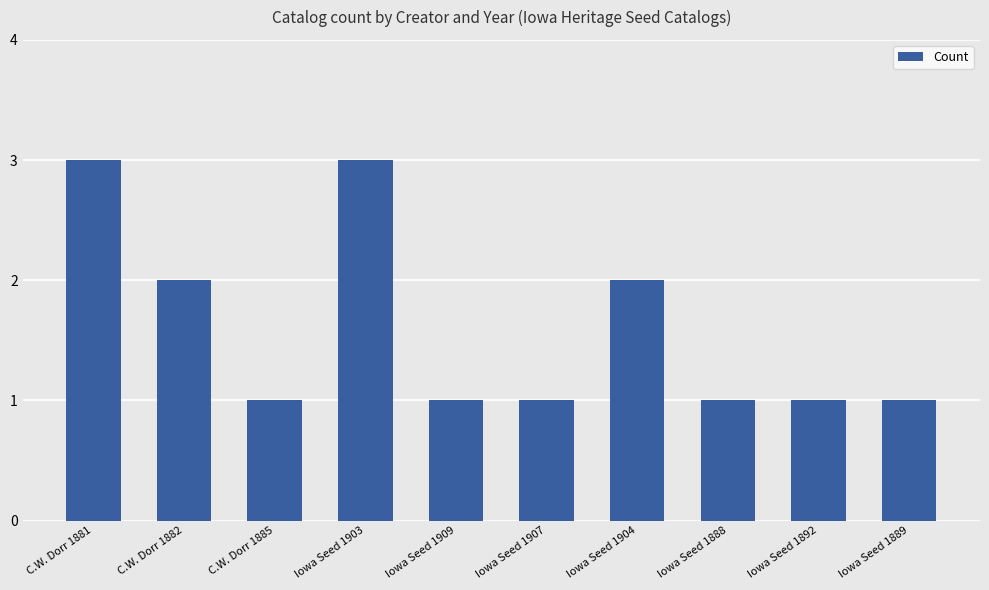

What is the ratio of the value at Iowa Seed 1909 to the value at C.W. Dorr 1885?

1.0